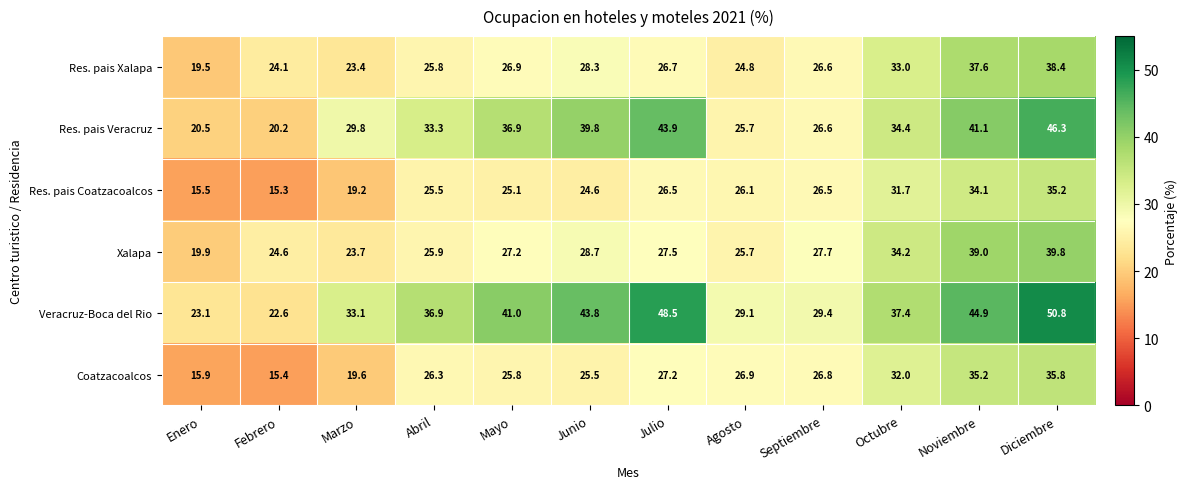

Which series changed the most between Mayo and Julio?

Veracruz-Boca del Rio